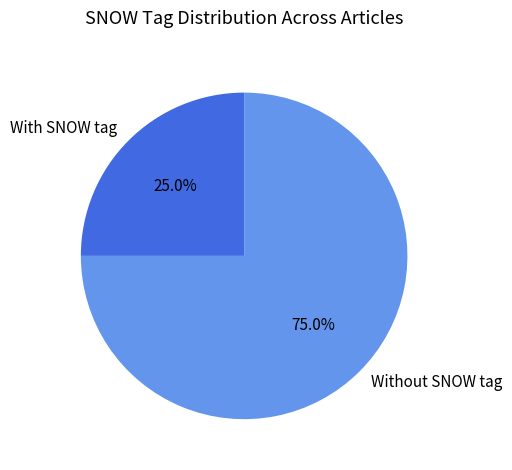

What is the majority slice?

Without SNOW tag